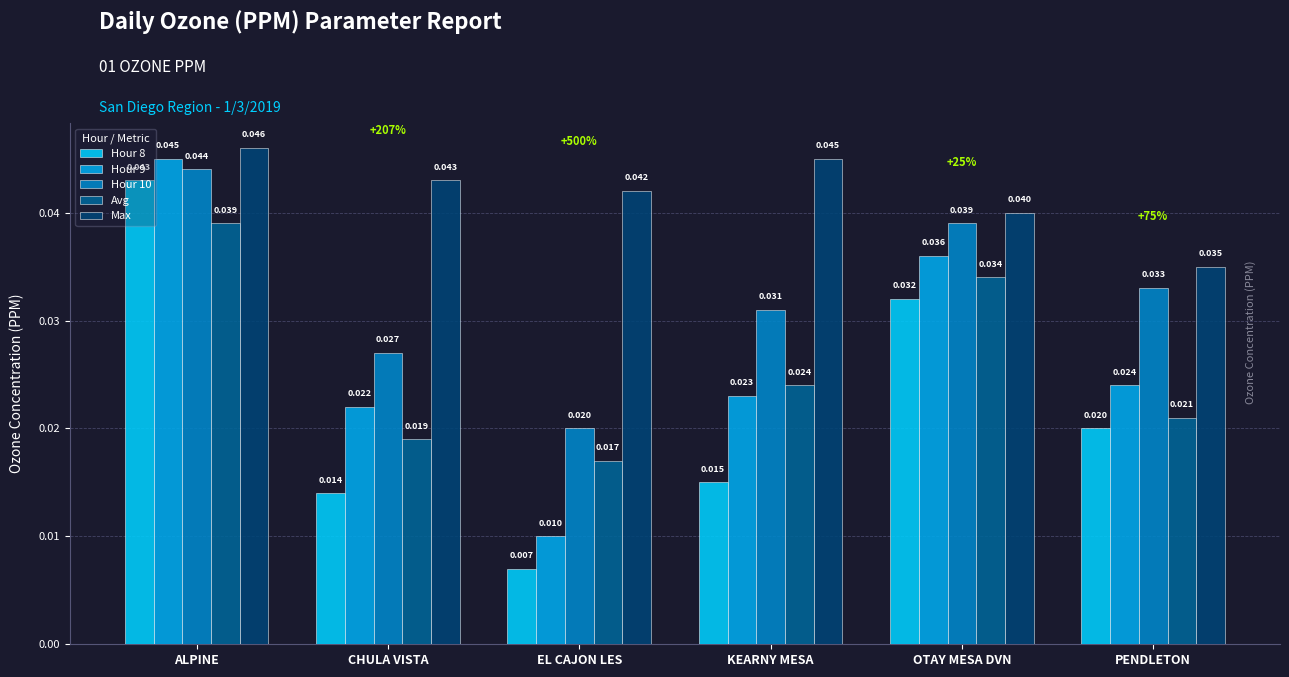

Which series has the largest range (max minus min)?

Hour 8